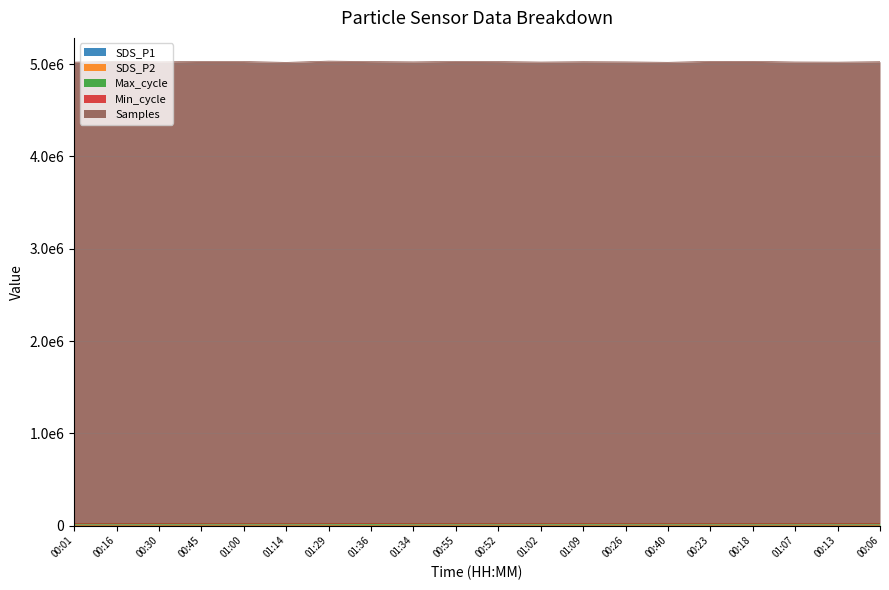

What is the difference between the highest and lowest values at 00:06?

5026420.4